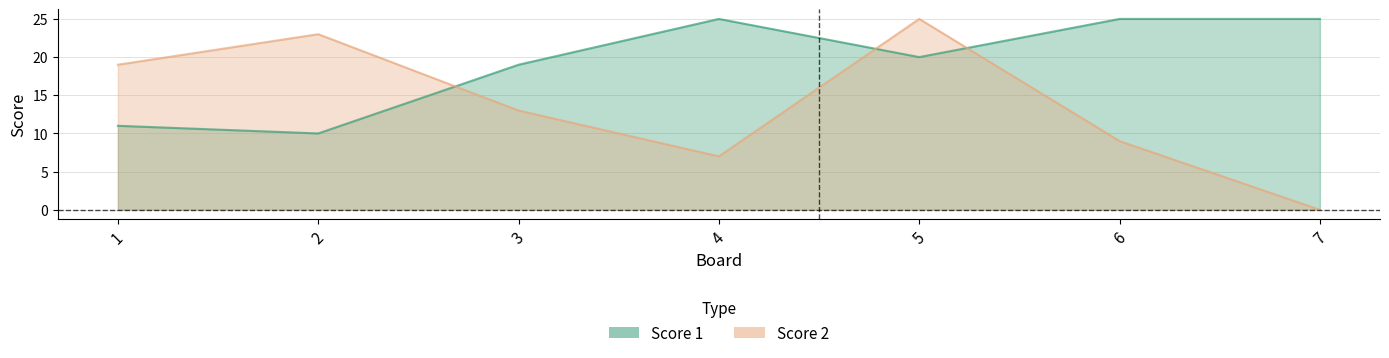

Reading right to left, transcribe all the data shown in this chart.

Score 1: 25	25	20	25	19	10	11
Score 2: 0	9	25	7	13	23	19